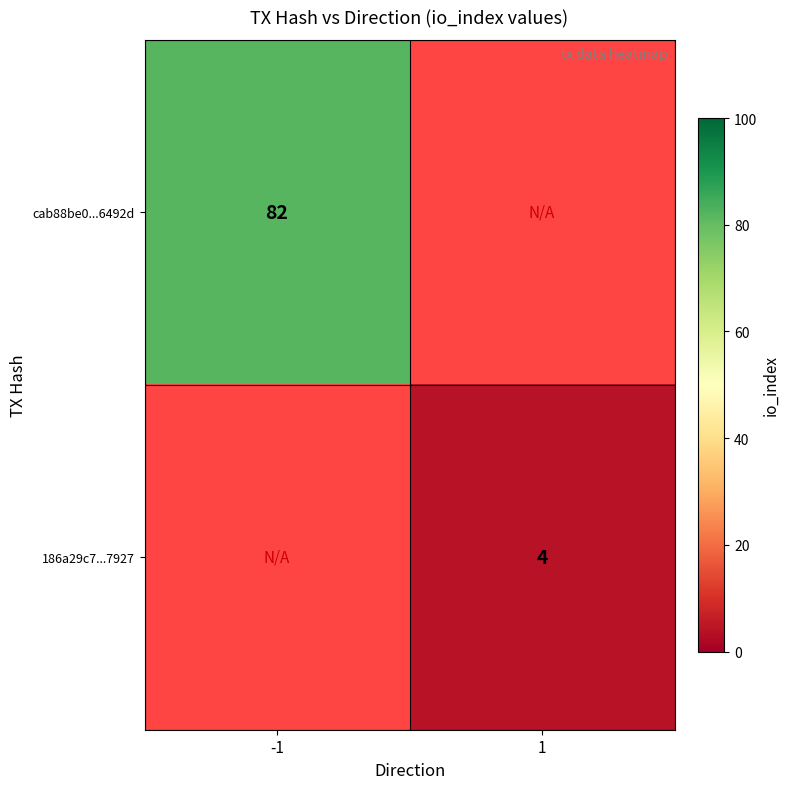

Is it true that cab88be0...6492d equals 82 at -1?

True